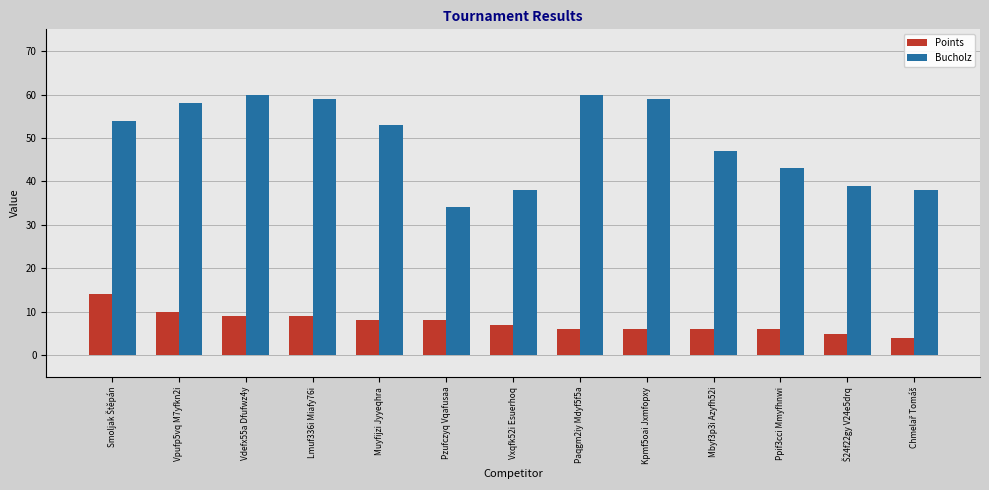

Which series has the largest range (max minus min)?

Bucholz